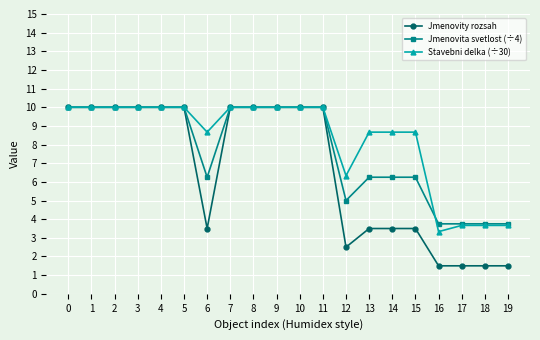

Rank the series at 15 from highest to lowest value.

Stavebni delka (÷30), Jmenovita svetlost (÷4), Jmenovity rozsah